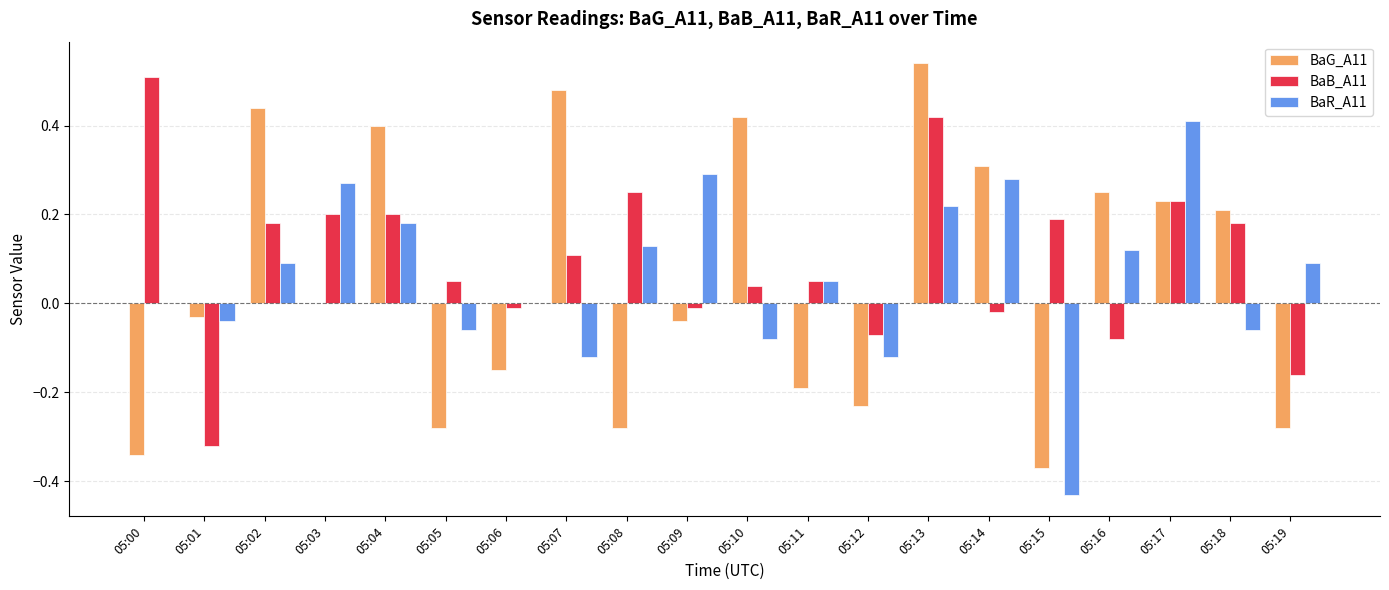

What is the sum of the BaG_A11 values at 05:15 and 05:12?

-0.6